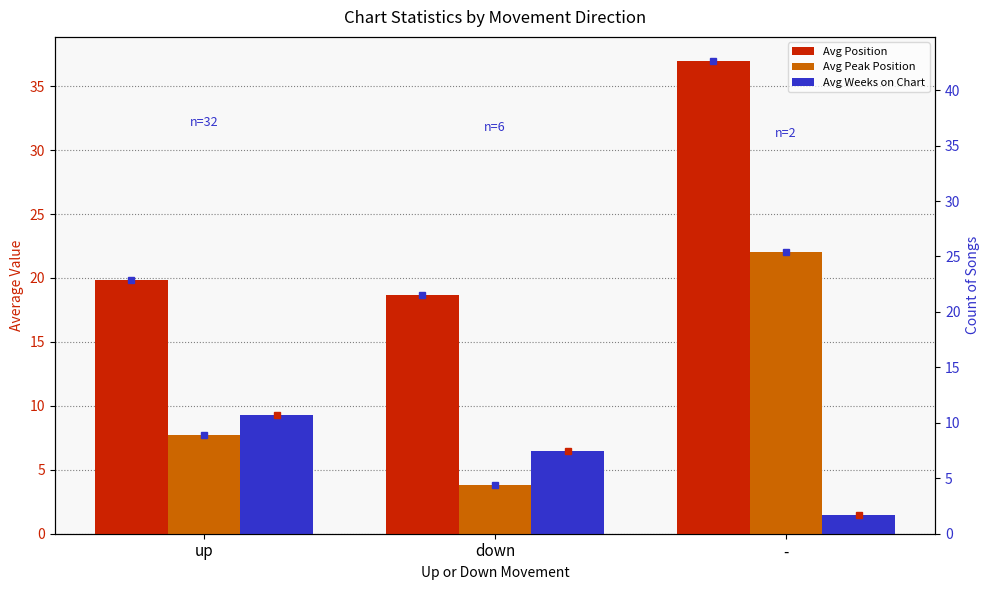

Reading left to right, list all the values displayed in this chart.

Avg Position: up=19.8	down=18.7	-=37.0
Avg Peak Position: up=7.7	down=3.8	-=22.0
Avg Weeks on Chart: up=9.3	down=6.5	-=1.5